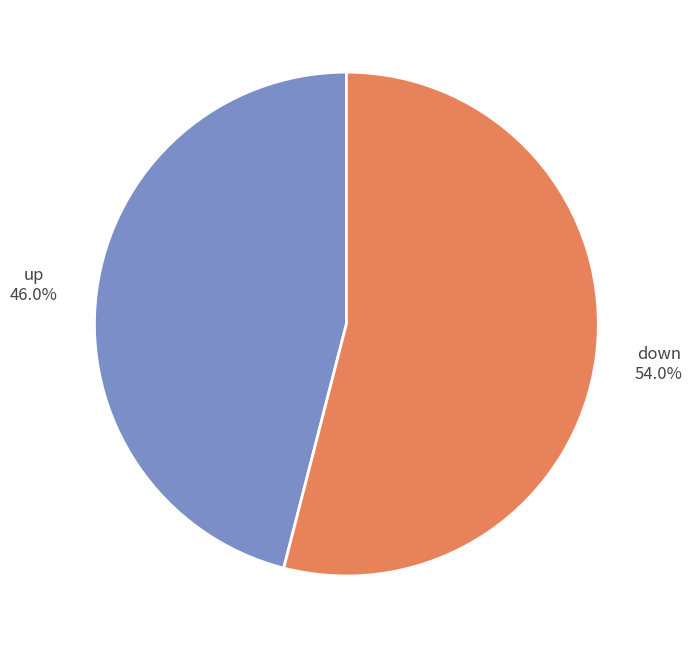

Does any single category account for the majority?

Yes